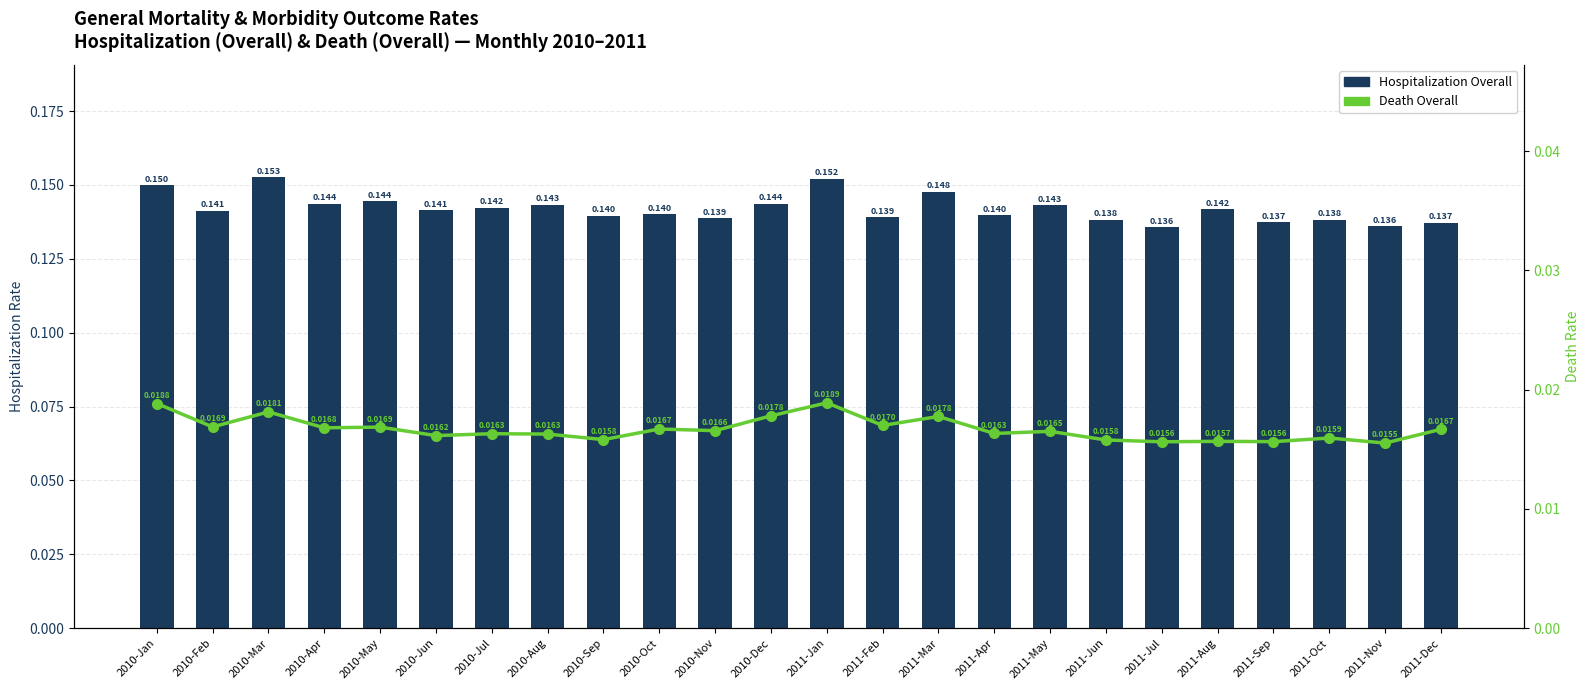

Count the Death Overall values in the range 0 to 1.

24